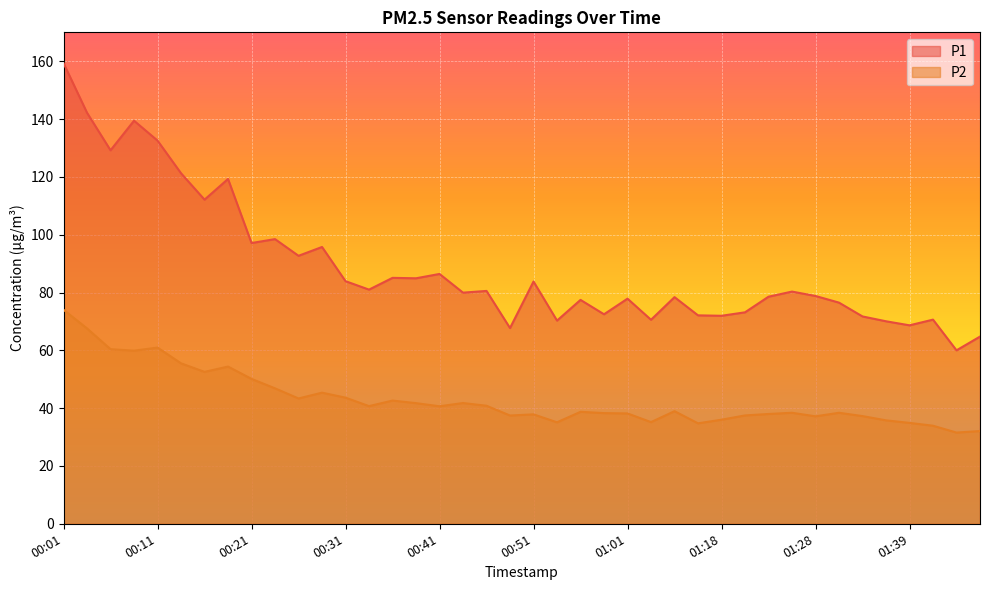

The P2 series shows 114.7 at 00:01. True or false?

False